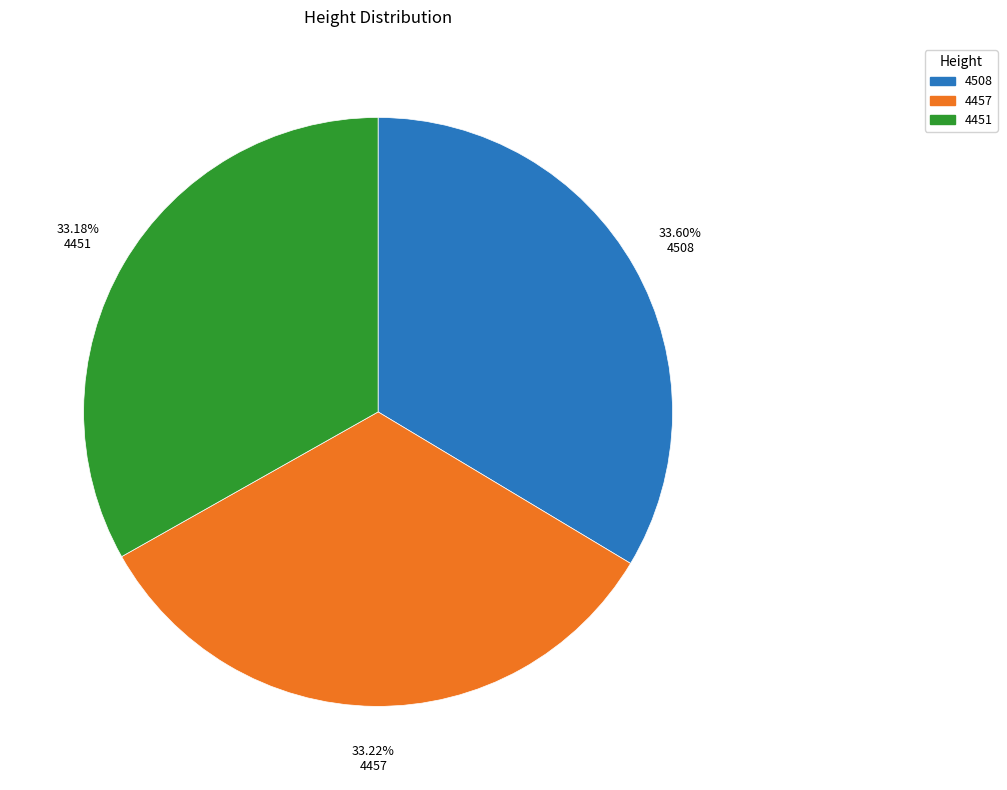

How many segments does this pie chart have?

3